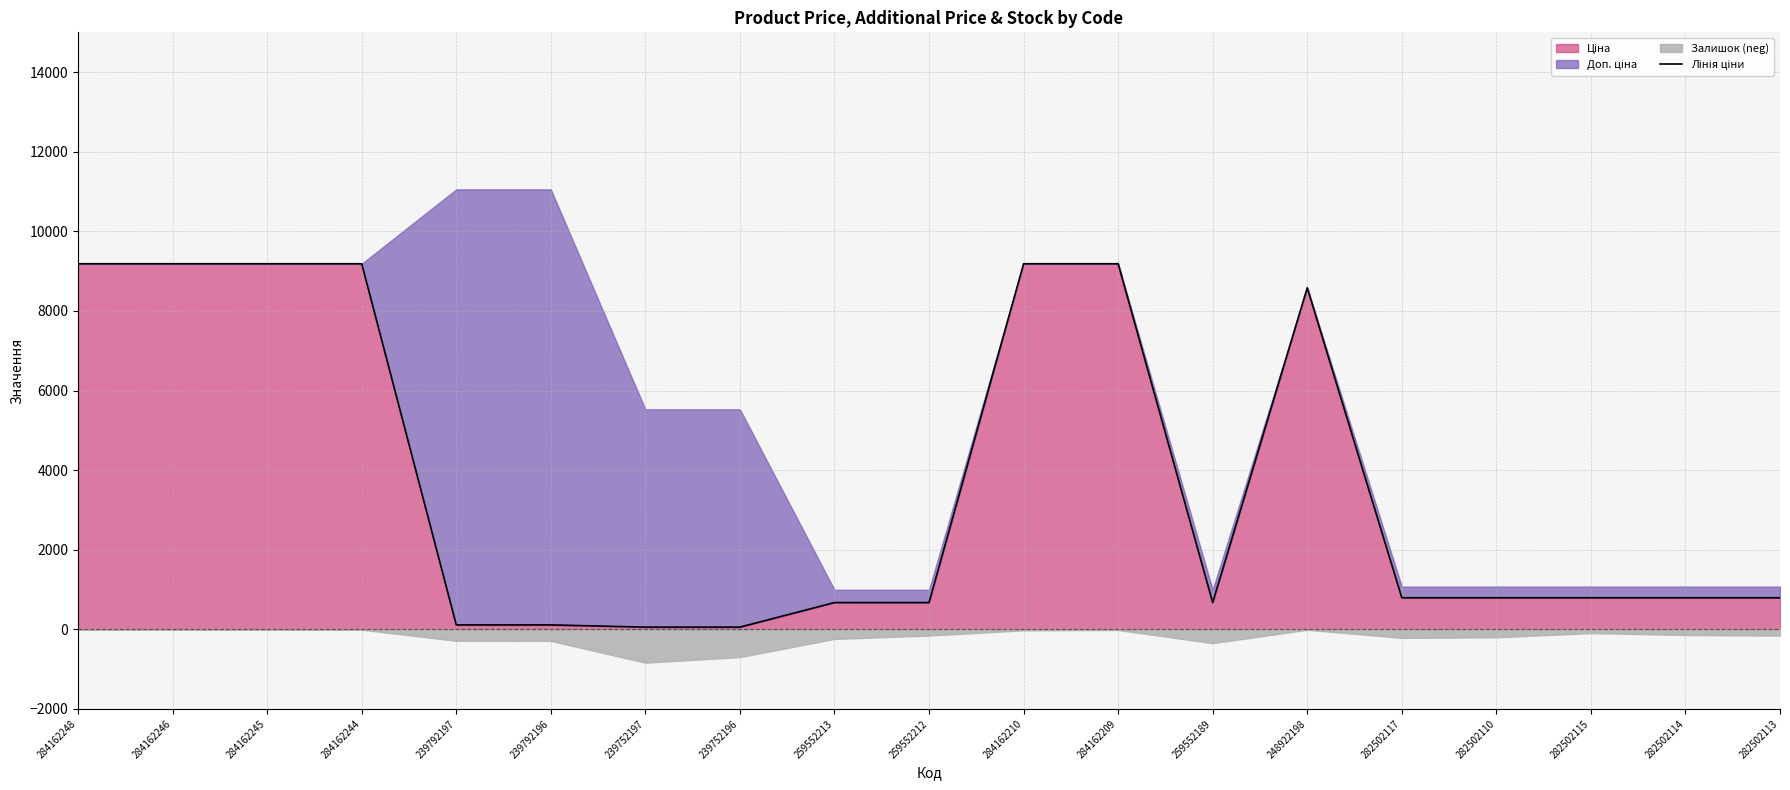

What is the sum of all values?

70005.1